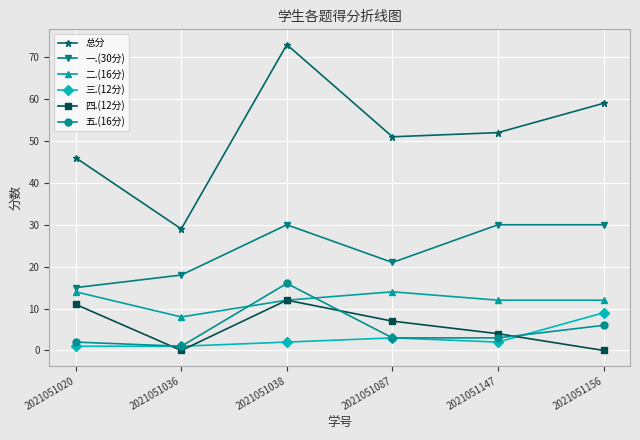

At 2021051147, list the series in order from smallest to largest.

三.(12分), 五.(16分), 四.(12分), 二.(16分), 一.(30分), 总分